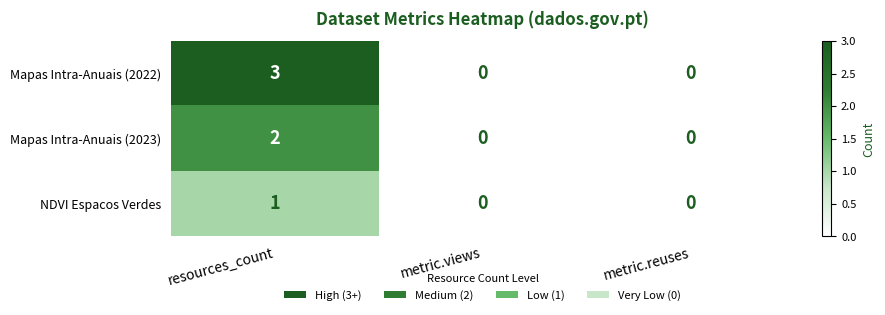

At how many categories does at least one series exceed 1?

1